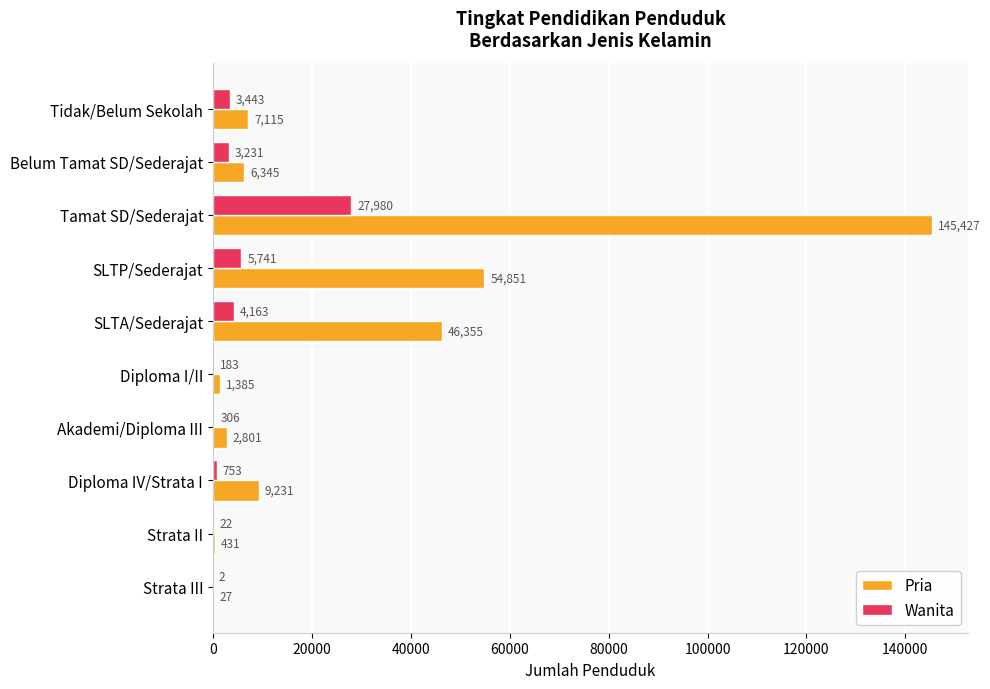

What value does the Wanita series have at Tamat SD/Sederajat?

27980